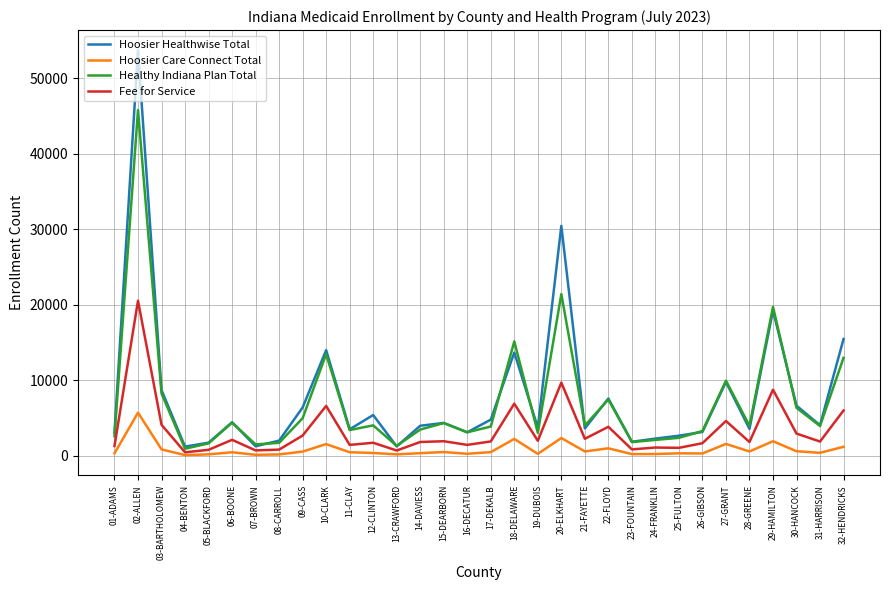

What is the difference between the maximum and second lowest values in the Hoosier Healthwise Total series?

52434